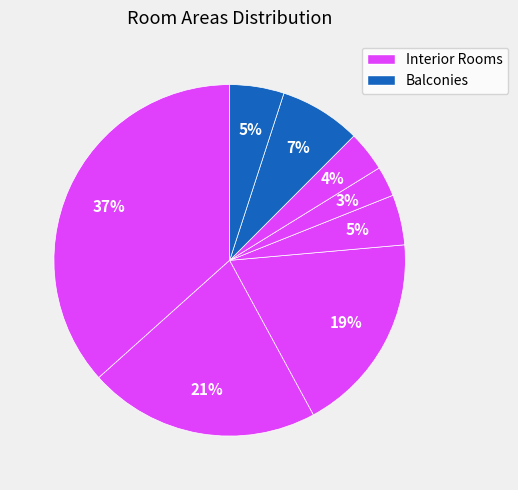

How many slices are in this pie chart?

8